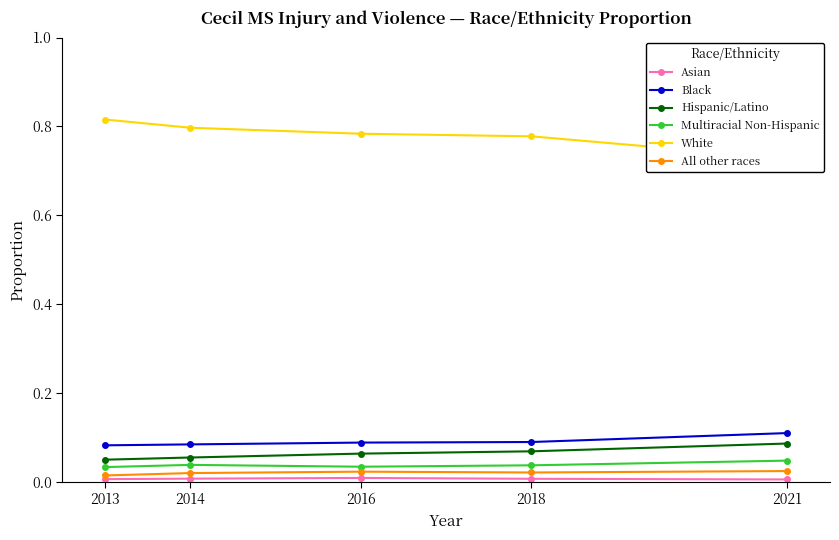

Rank the categories by Hispanic/Latino value from highest to lowest.

2021, 2018, 2016, 2014, 2013